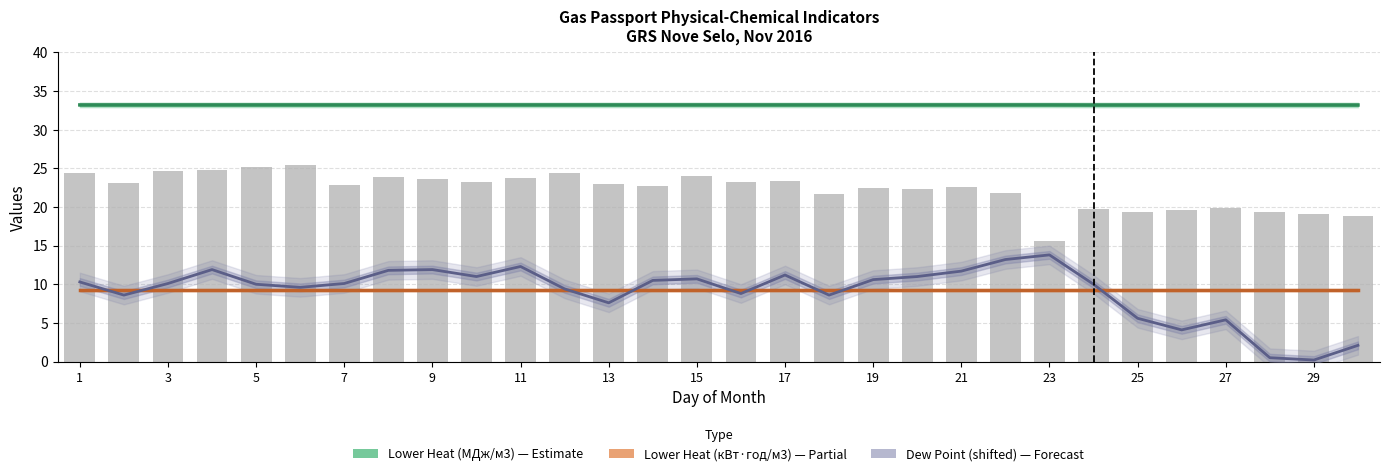

How many Lower Heat (МДж/м3) — Estimate values are between 33 and 34?

30